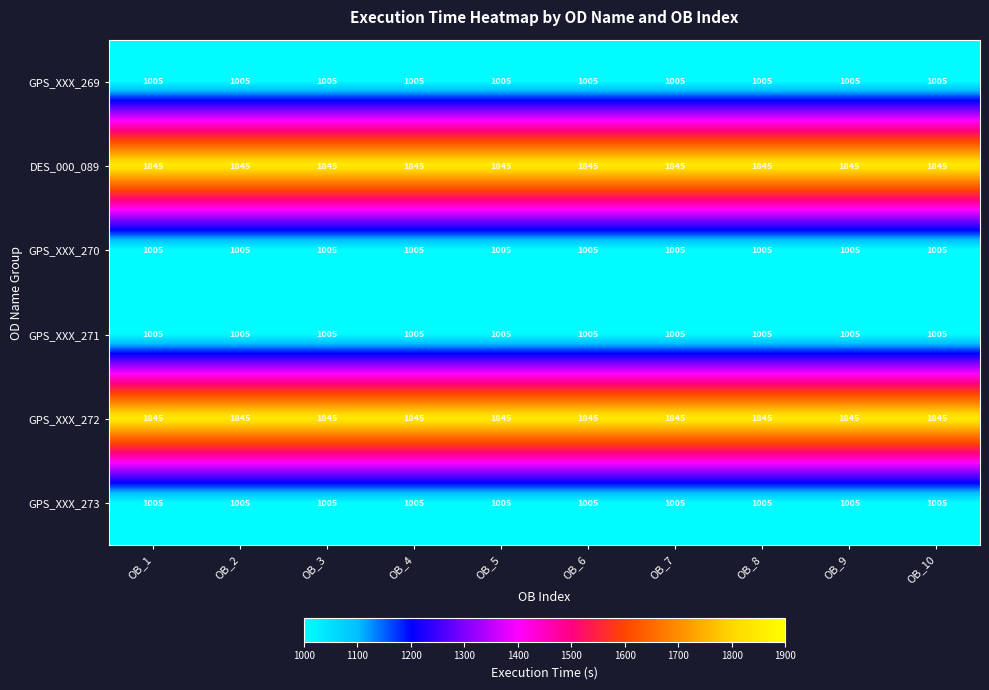

What is the smallest value displayed?

1005